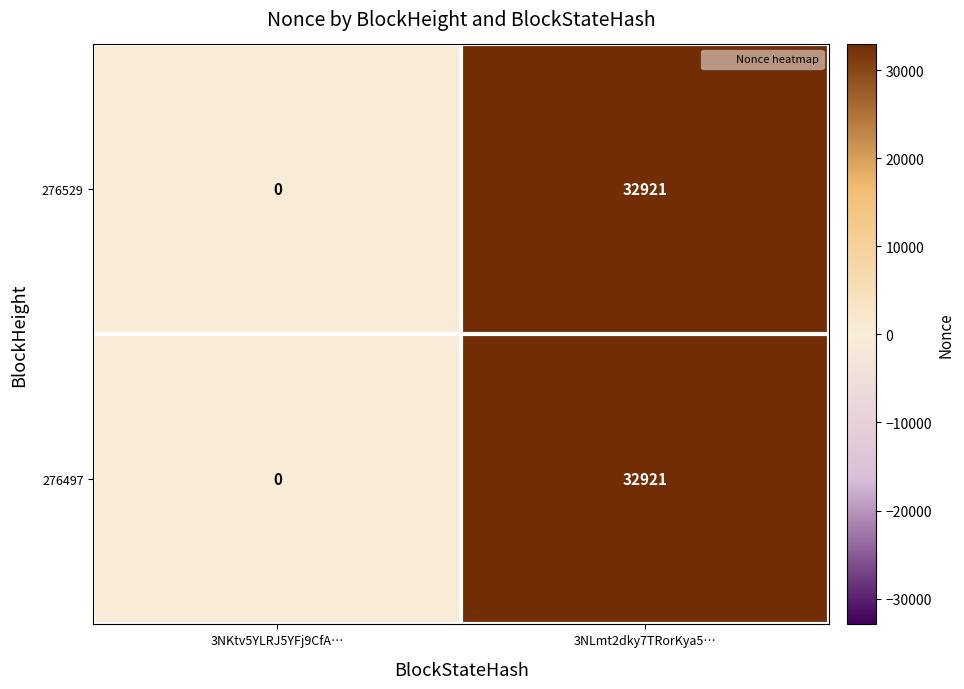

Reading right to left, list all the values displayed in this chart.

276529: 3NLmt2dky7TRorKya5…=32921	3NKtv5YLRJ5YFj9CfA…=0
276497: 3NLmt2dky7TRorKya5…=32921	3NKtv5YLRJ5YFj9CfA…=0